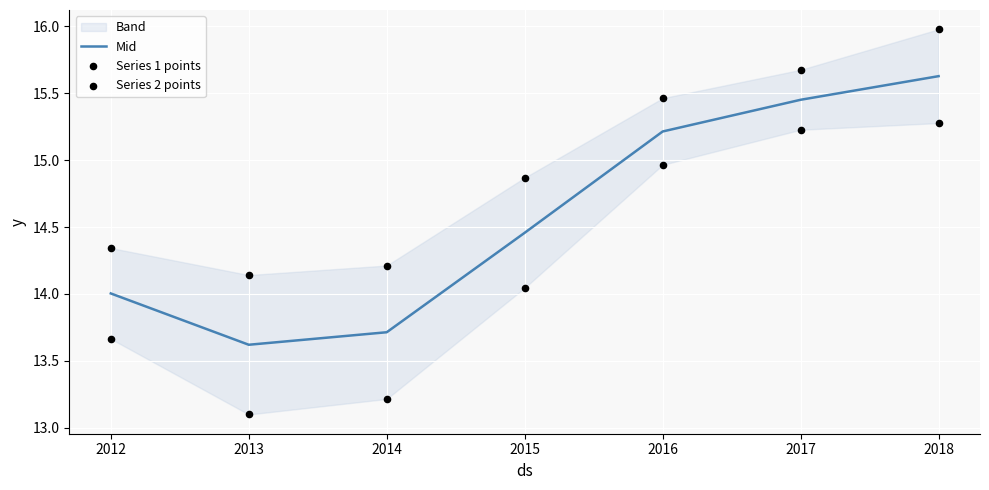

Which series reaches the minimum Y coordinate?

Series 2 points